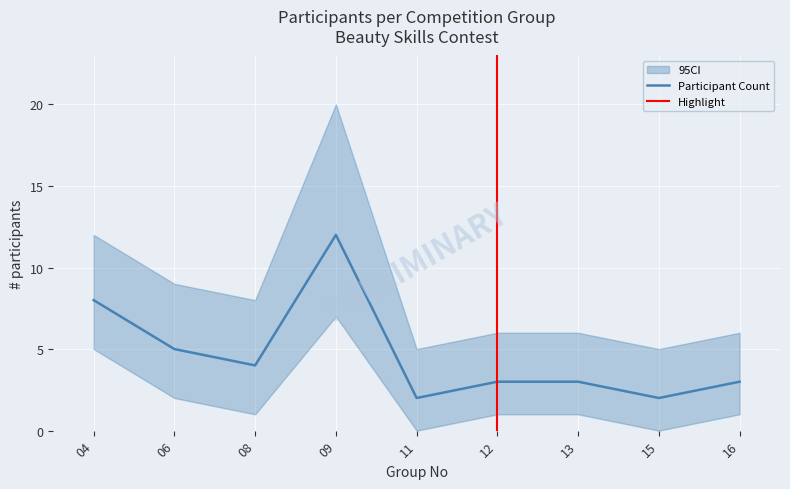

How many values in the Participant Count series exceed 3?

4